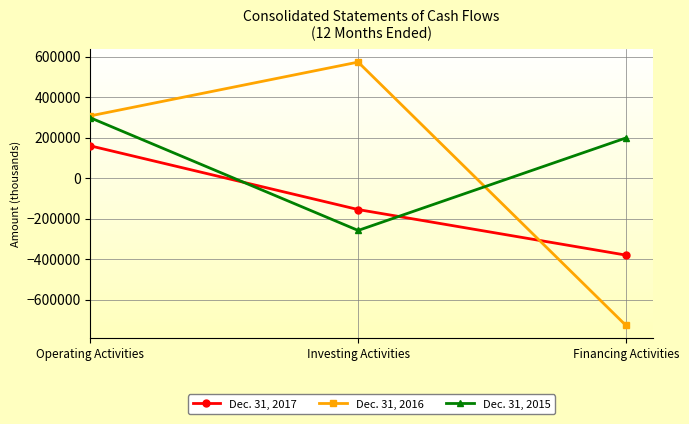

What is the label of the 3rd point from the right?

Operating Activities